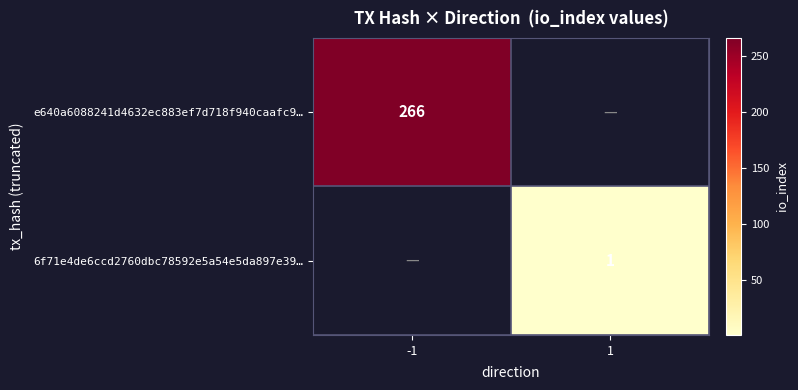

True or false: 6f71e4de6ccd2760dbc78592e5a54e5da897e39… has a value of 0 at 1.

False